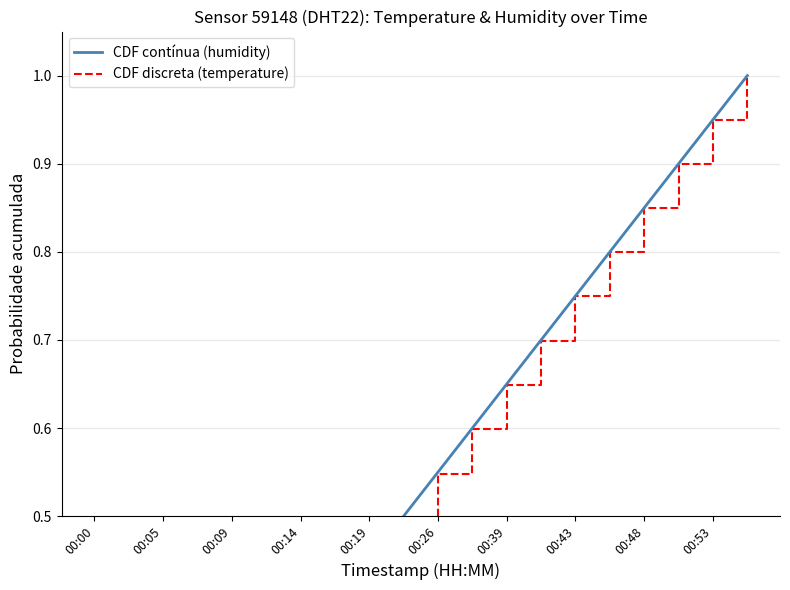

What is the greatest value displayed?

1.0